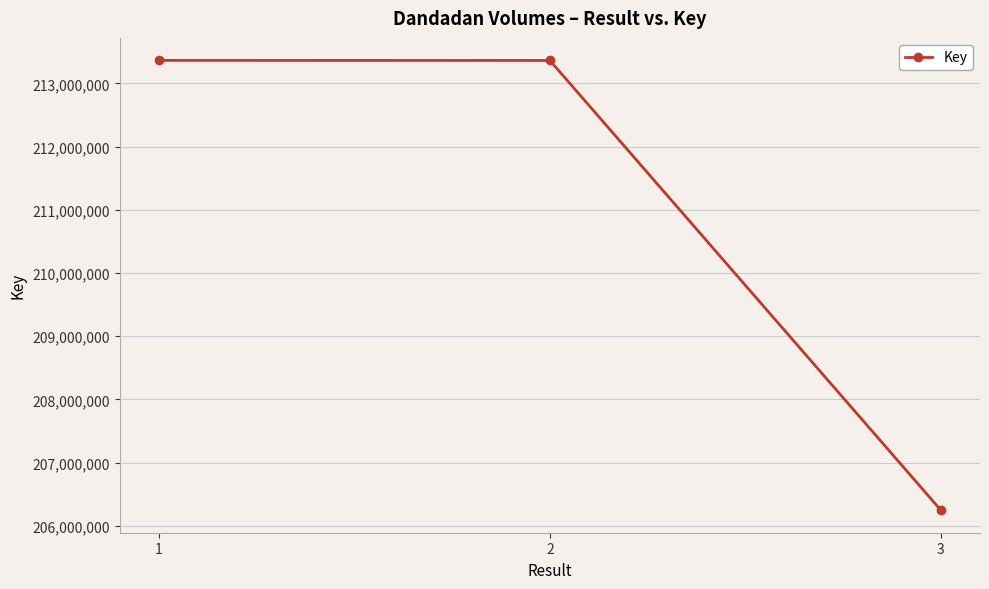

What is the greatest value displayed?

213364971